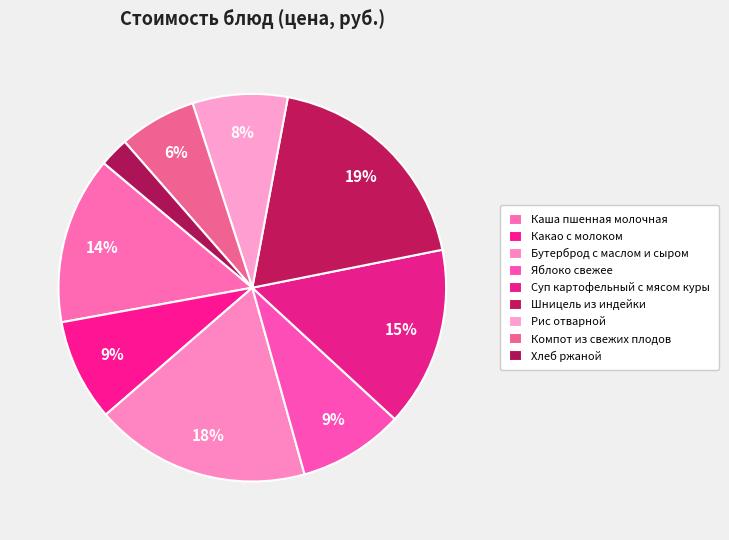

Is it true that Какао с молоком is 21% of the pie?

False